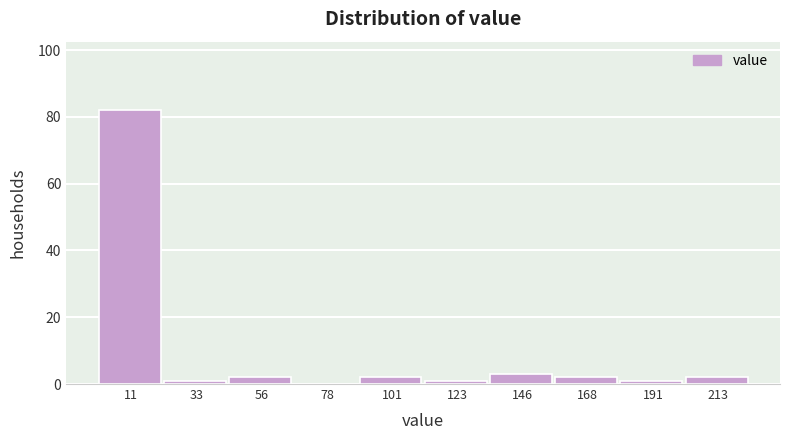

Reading left to right, list every bar in this chart as the range it spans on the x-axis followed by its height. Neither the bar edges nor the heights are printed on the chart, so give them approximately, as read against the axes.

0.0 to 22.5: 82
22.5 to 45.0: under 2
45.0 to 67.5: 2
67.5 to 90.0: 0
90.0 to 112.5: 2
112.5 to 135.0: under 2
135.0 to 157.5: 4
157.5 to 180.0: 2
180.0 to 202.5: under 2
202.5 to 225.0: 2